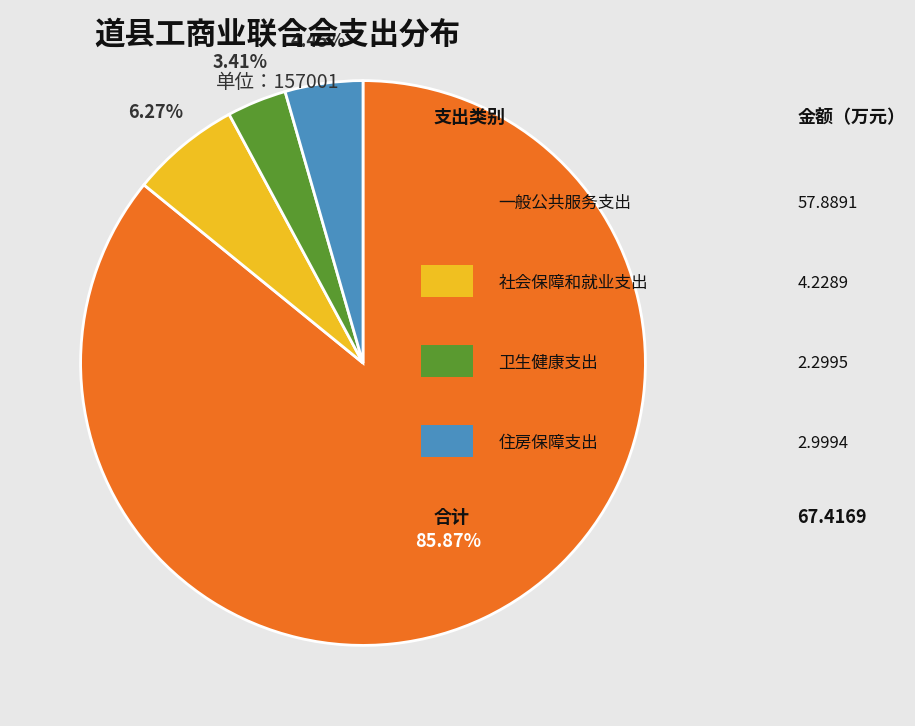

Does any single category account for the majority?

Yes